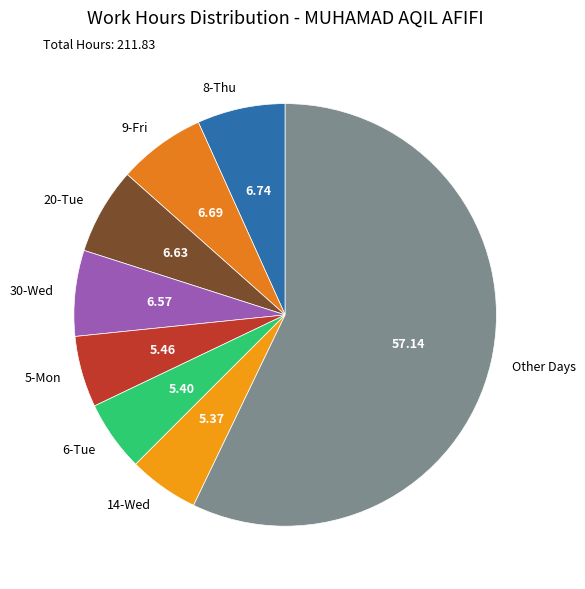

Approximately how many times larger is the value at 30-Wed compared to 5-Mon?

1.2